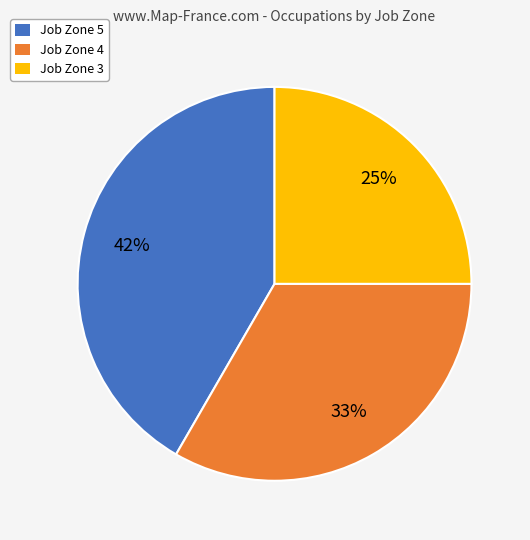

To the nearest percent, what portion does Job Zone 4 represent?

33%